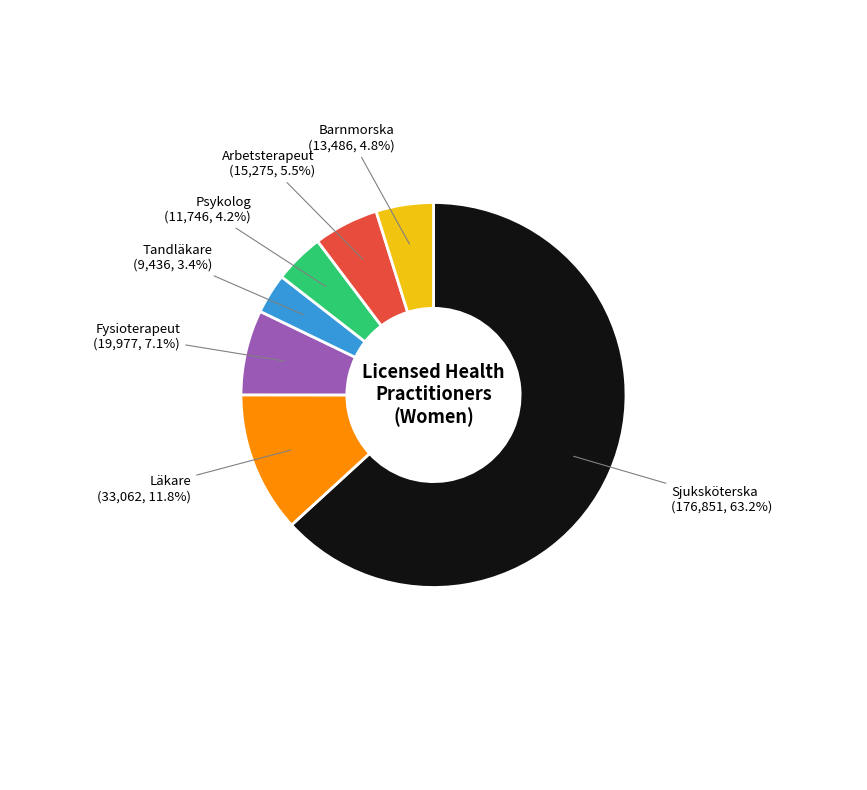

How many segments does this pie chart have?

7